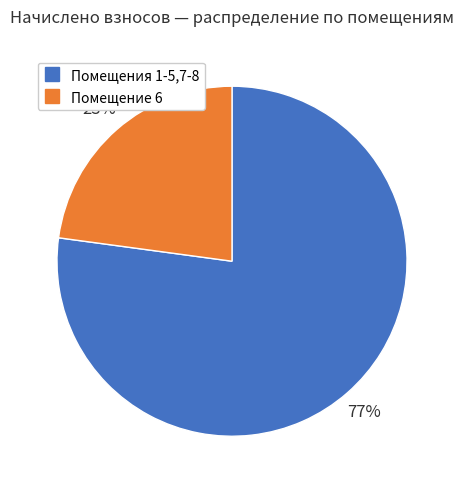

Does any single category account for the majority?

Yes